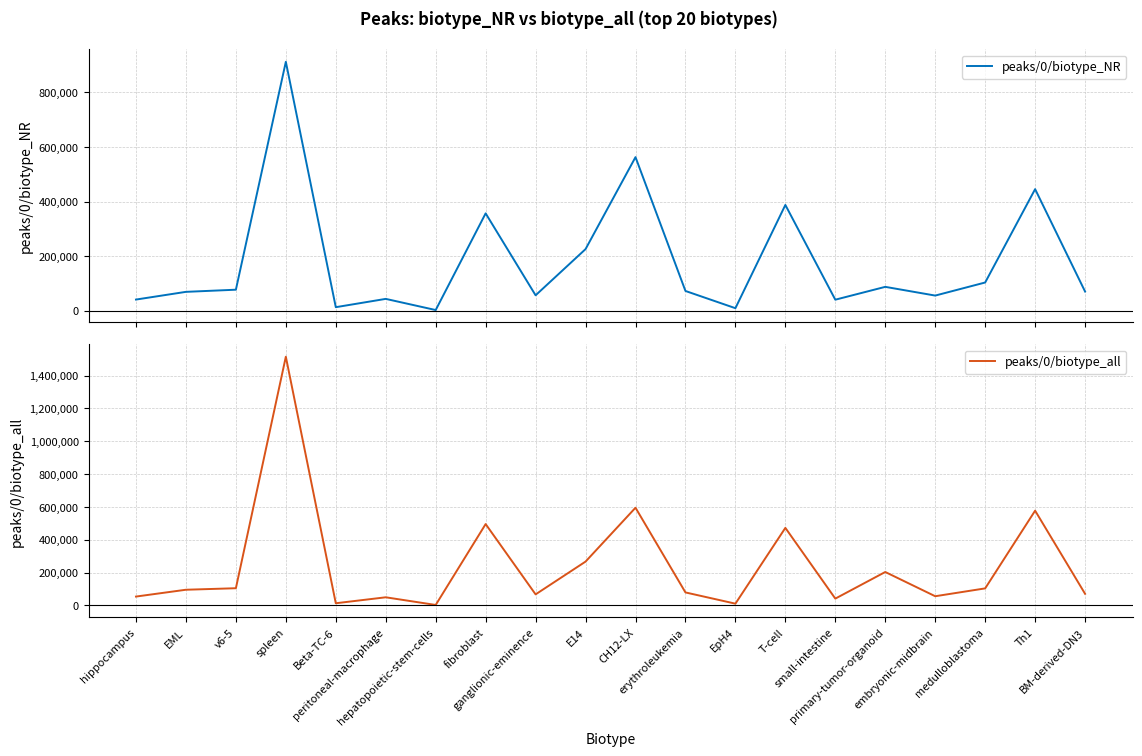

At which category is the sum across all series the highest?

spleen